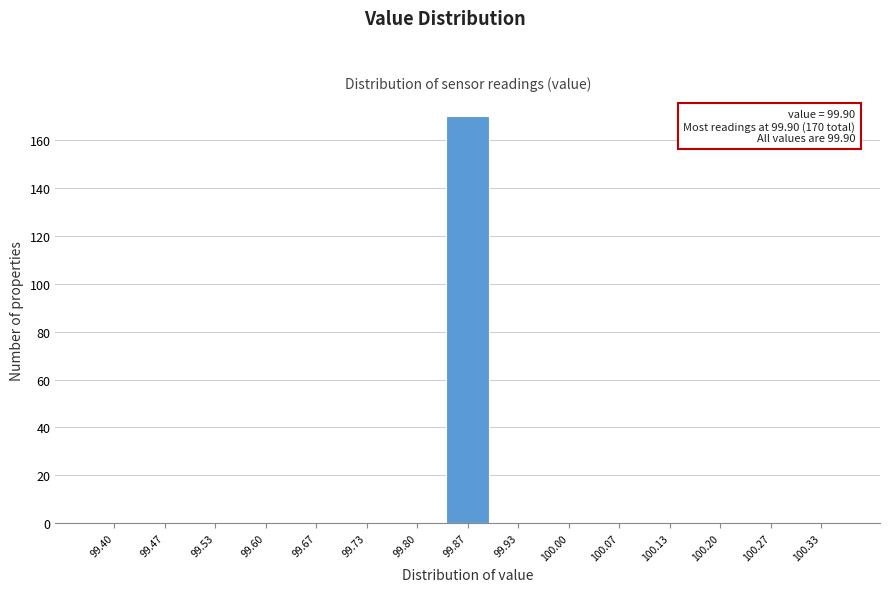

Reading right to left, transcribe all the data shown in this chart.

100.33=0	100.27=0	100.20=0	100.13=0	100.07=0	100.00=0	99.93=0	99.87=170	99.80=0	99.73=0	99.67=0	99.60=0	99.53=0	99.47=0	99.40=0